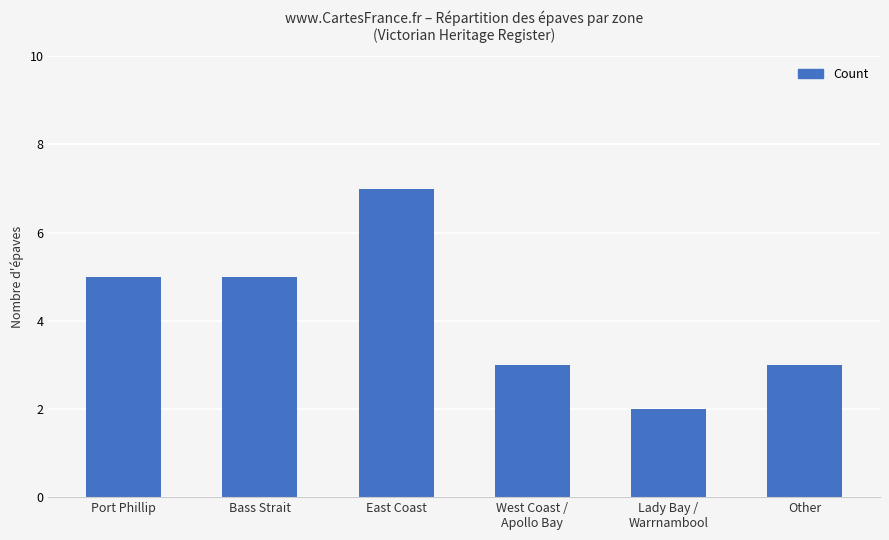

What is the sum of all values?

25